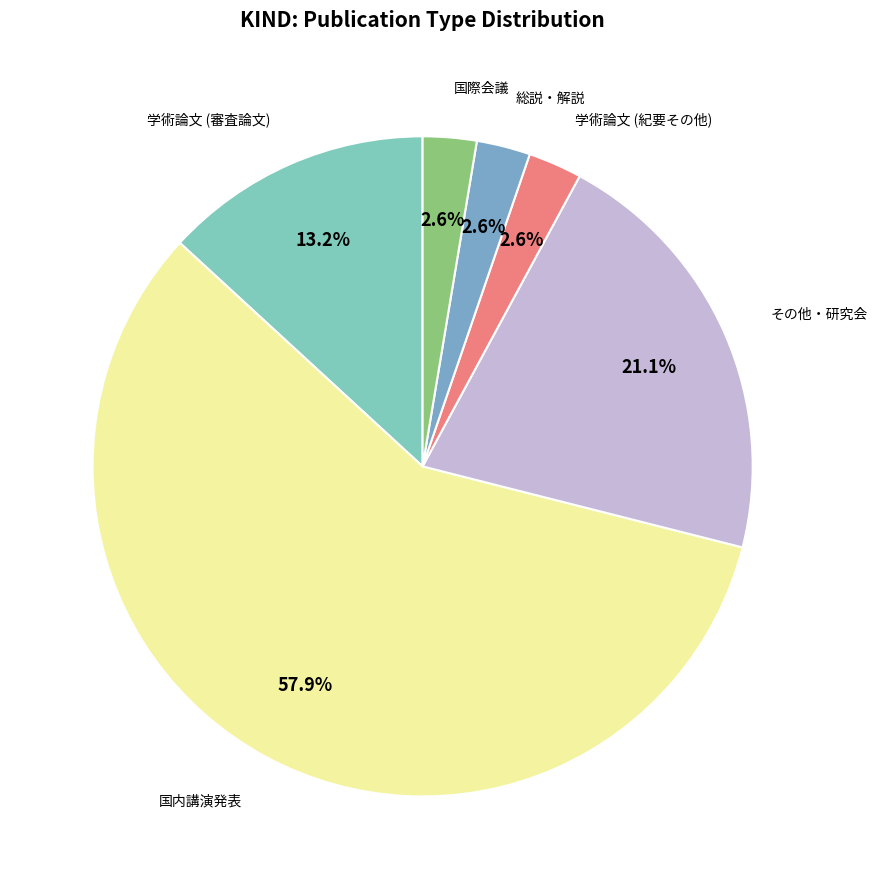

How many slices are in this pie chart?

6